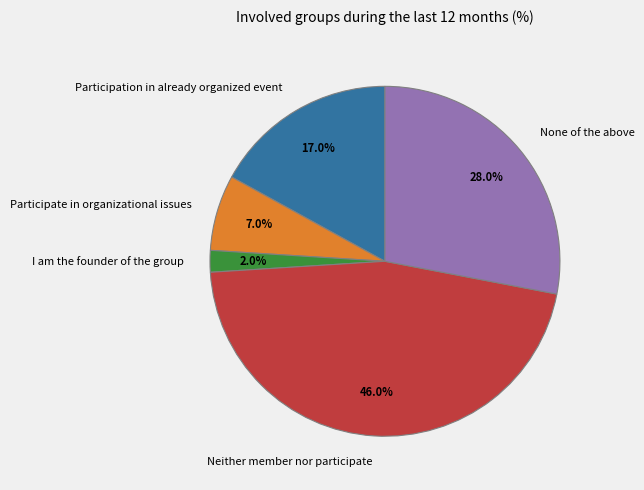

What is the smallest slice in the pie chart?

I am the founder of the group